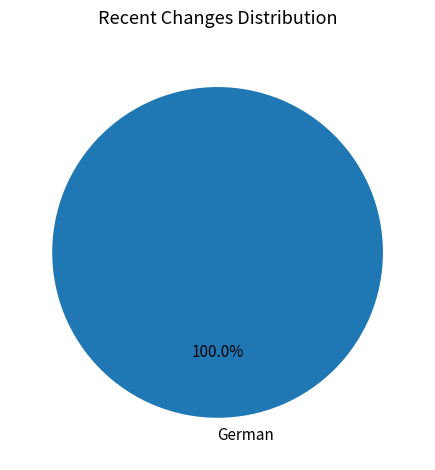

Rank the categories by value from highest to lowest.

German